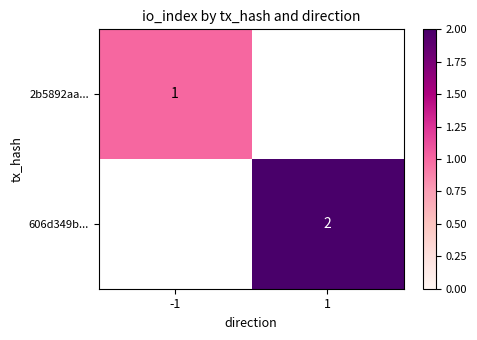

At which category does the chart reach its minimum across all series?

-1